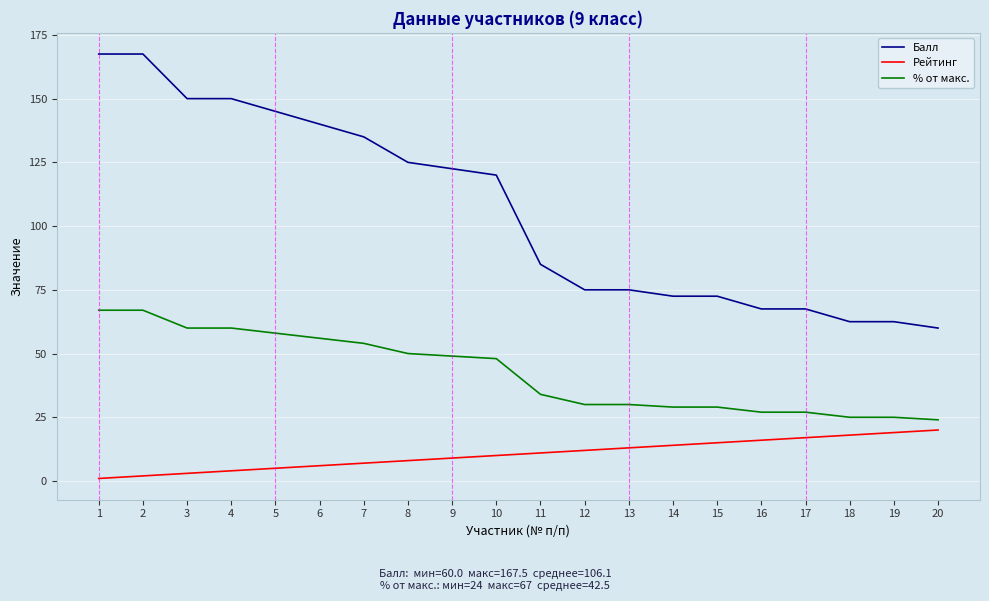

What is the sum of the % от макс. values at 4 and 5?

118.0